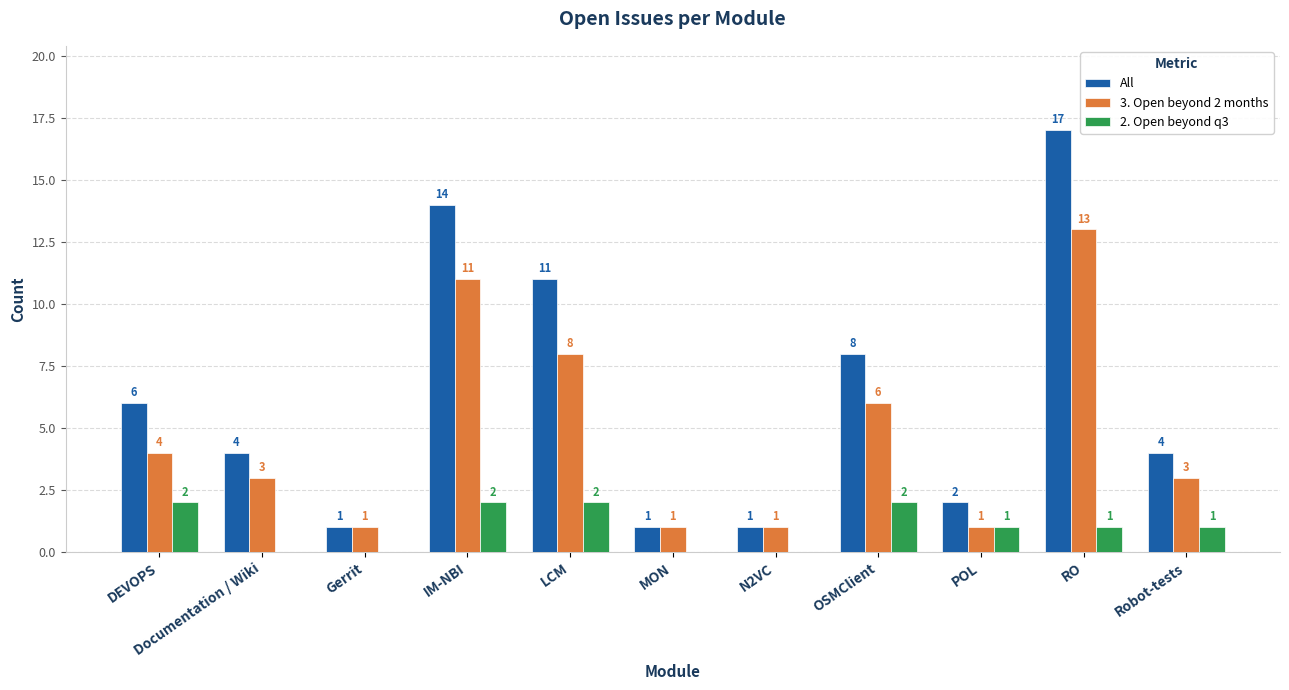

At which label does 3. Open beyond 2 months first exceed 3?

DEVOPS